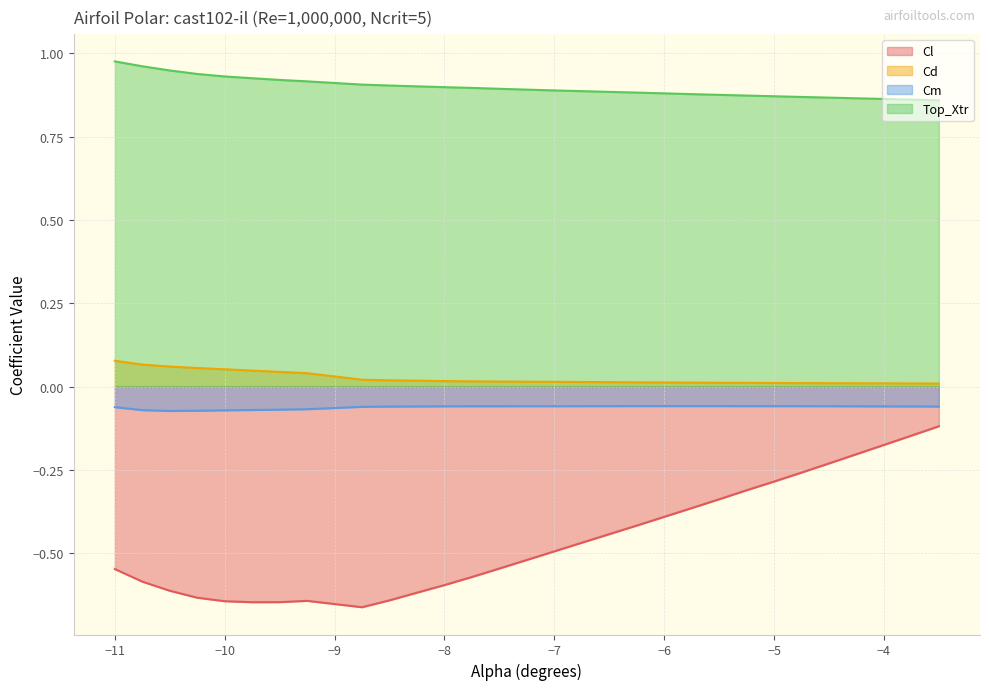

True or false: Cm and Cd intersect in this chart.

False